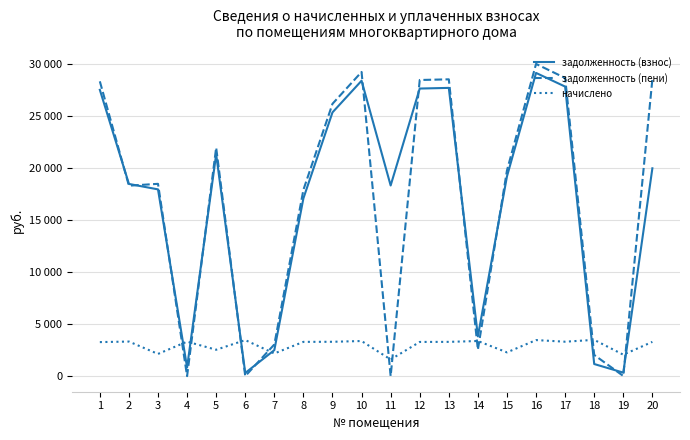

Does the chart display data point markers on the line(s)?

No